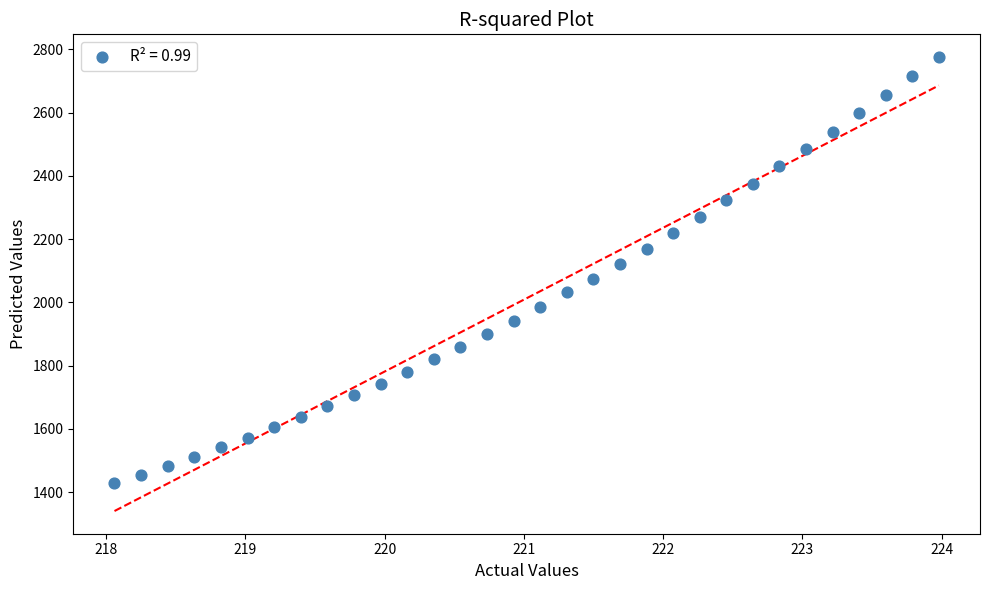

What is the range of Y values (max minus min)?

1346.5